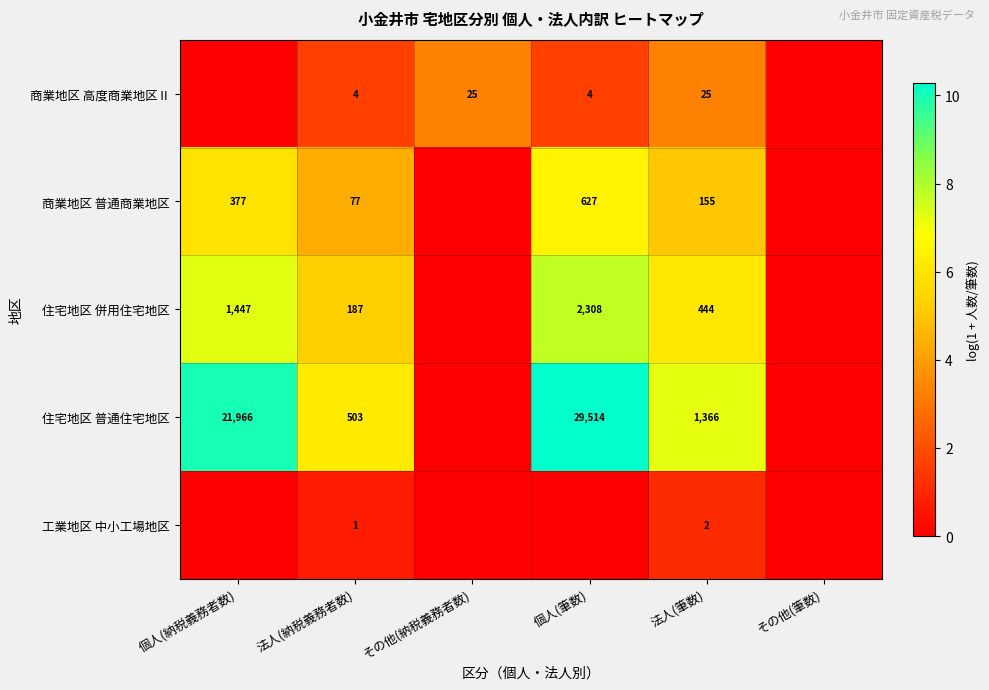

What is the total value across all series at 法人(納税義務者数)?

772